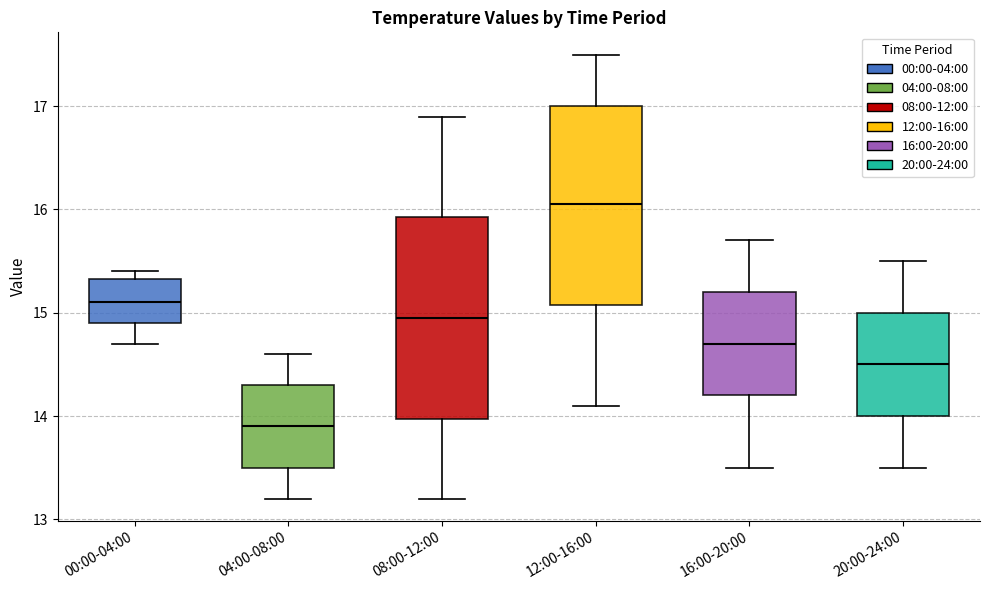

Reading left to right, transcribe this box plot: for each box, give where its median line is, the range the box spans, and where its two whiskers end, as read against the y-axis. The values are not printed on the chart, so give them approximately, as read against the axis.

00:00-04:00: median 15.1, box 14.9 to 15.3, whiskers 14.7 to 15.4
04:00-08:00: median 13.9, box 13.5 to 14.3, whiskers 13.2 to 14.6
08:00-12:00: median 15.0, box 14.0 to 15.9, whiskers 13.2 to 16.9
12:00-16:00: median 16.1, box 15.1 to 17.0, whiskers 14.1 to 17.5
16:00-20:00: median 14.7, box 14.2 to 15.2, whiskers 13.5 to 15.7
20:00-24:00: median 14.5, box 14.0 to 15.0, whiskers 13.5 to 15.5